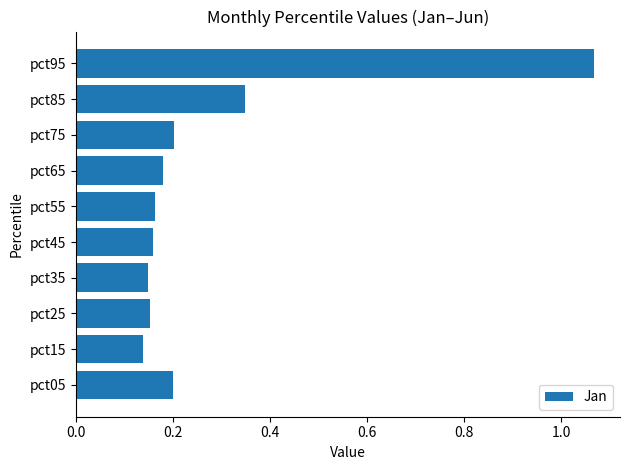

Which label corresponds to the largest value in the chart?

pct95